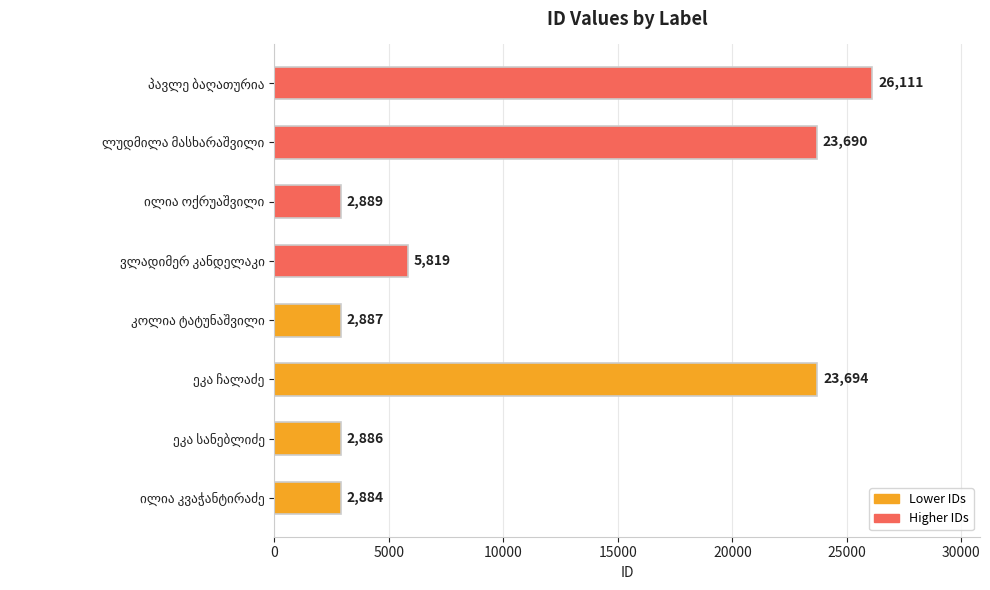

What is the difference between the second highest and second lowest values?

20808